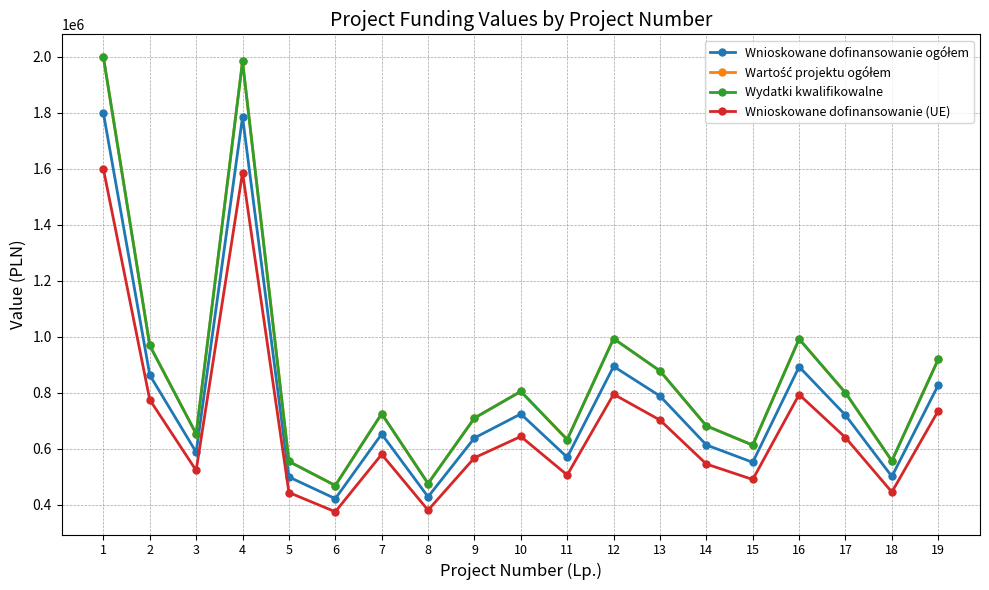

Rank the series by their maximum value, from highest to lowest.

Wartość projektu ogółem, Wydatki kwalifikowalne, Wnioskowane dofinansowanie ogółem, Wnioskowane dofinansowanie (UE)